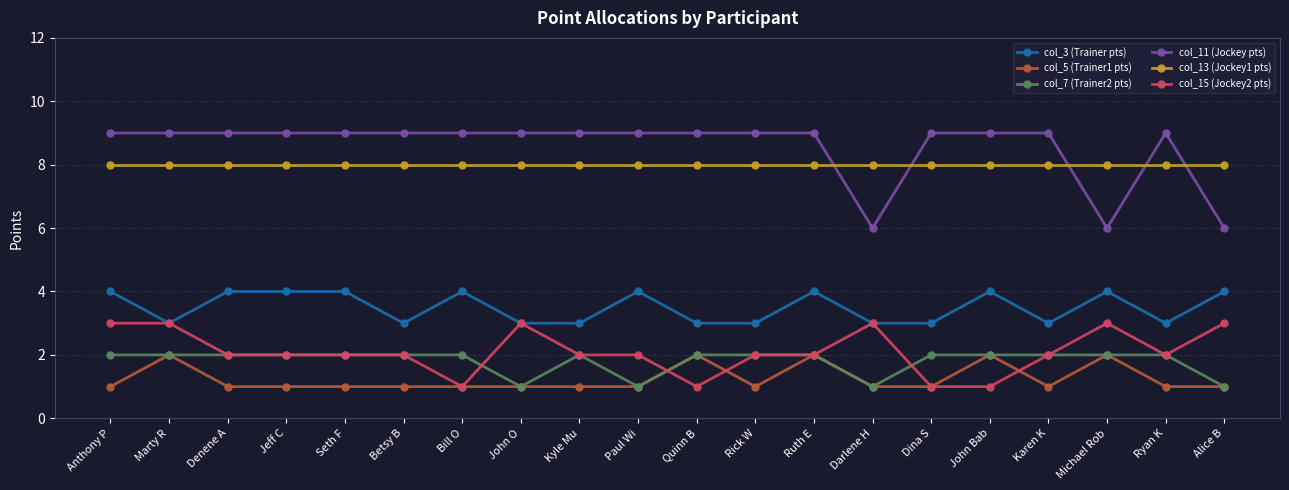

True or false: col_15 (Jockey2 pts) and col_11 (Jockey pts) cross at least once.

False